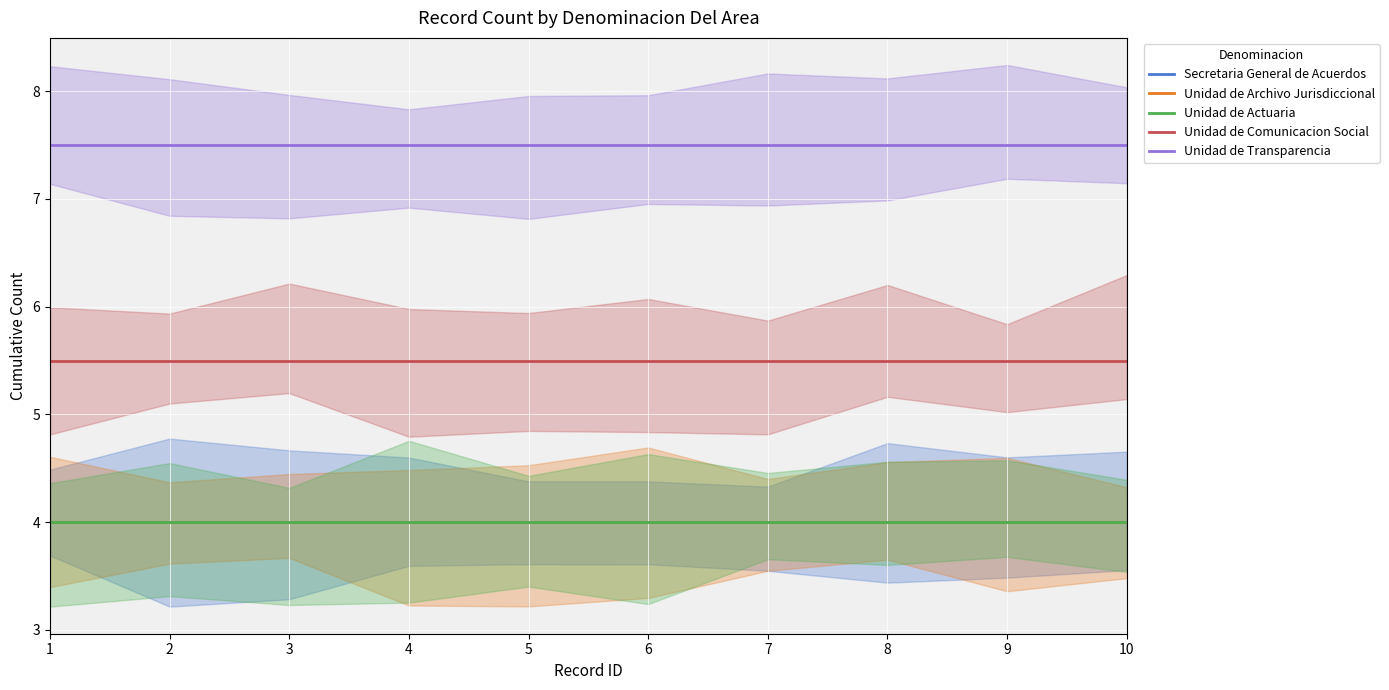

List the labels in order of Unidad de Archivo Jurisdiccional value, smallest first.

1, 2, 3, 4, 5, 6, 7, 8, 9, 10